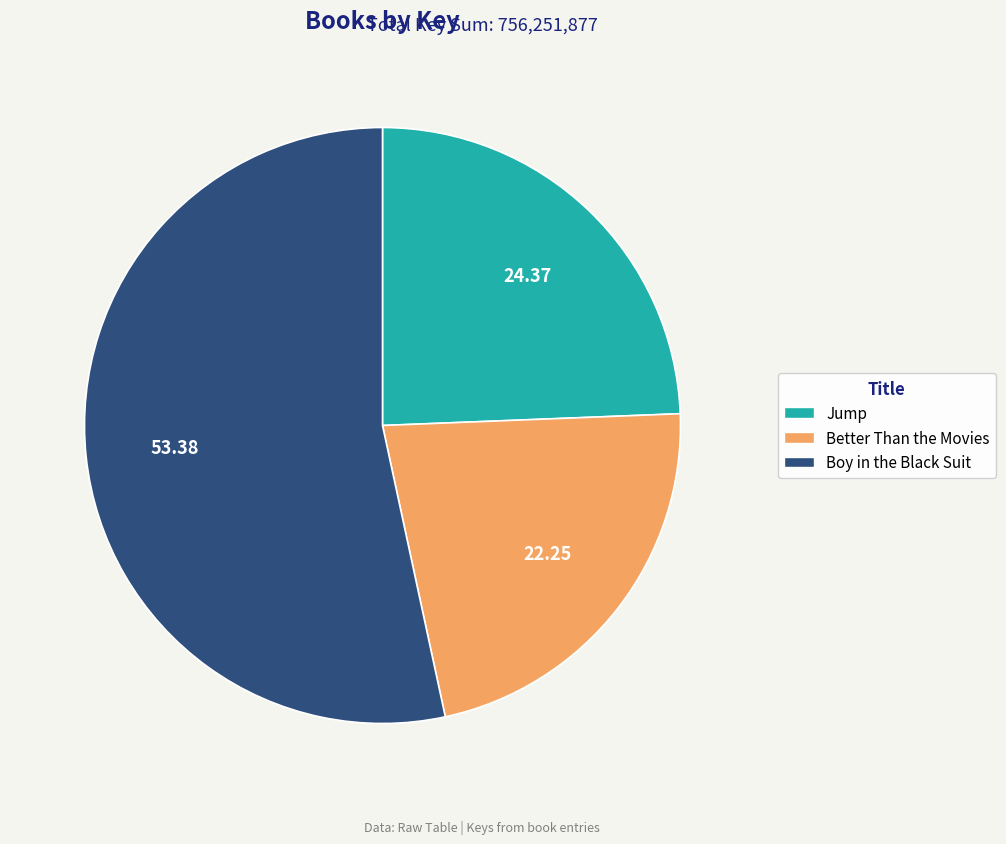

Is Better Than the Movies the majority of the pie?

No